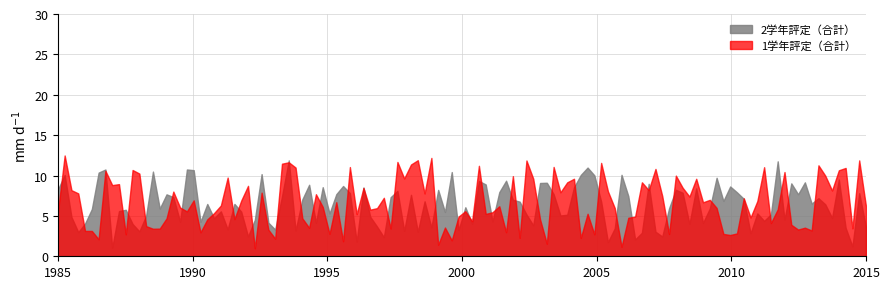

What is the minimum value for 1学年評定（合計）?

1.0